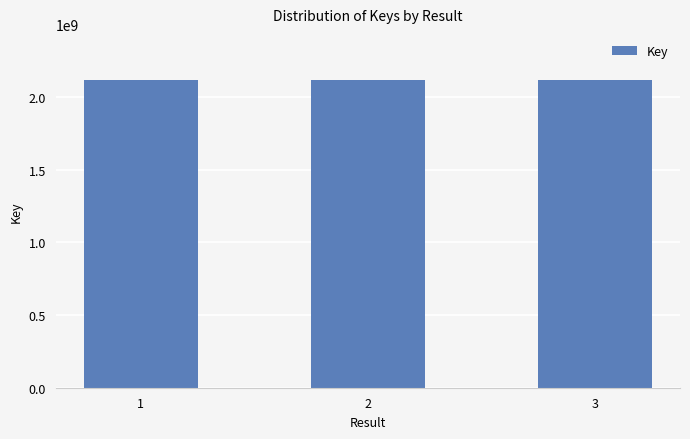

How many bars are there in total?

3